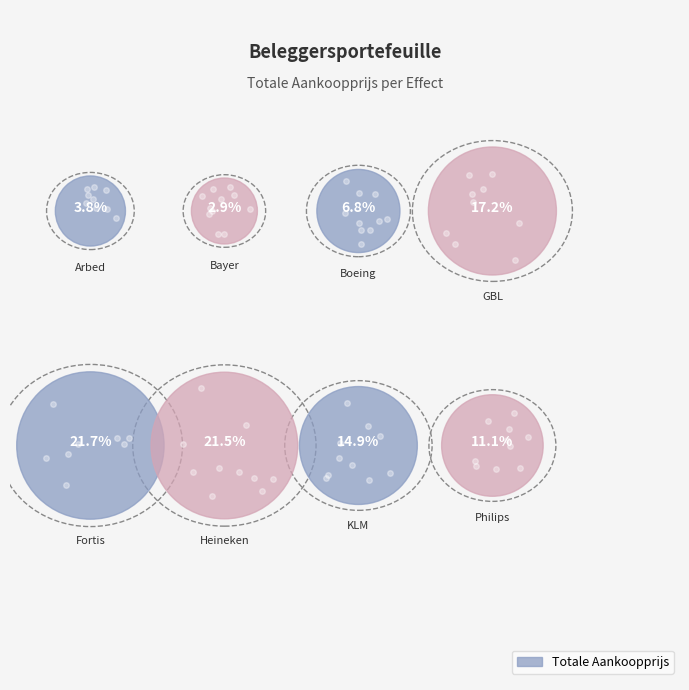

Combined, what portion of the pie is KLM and Boeing?

21.7%